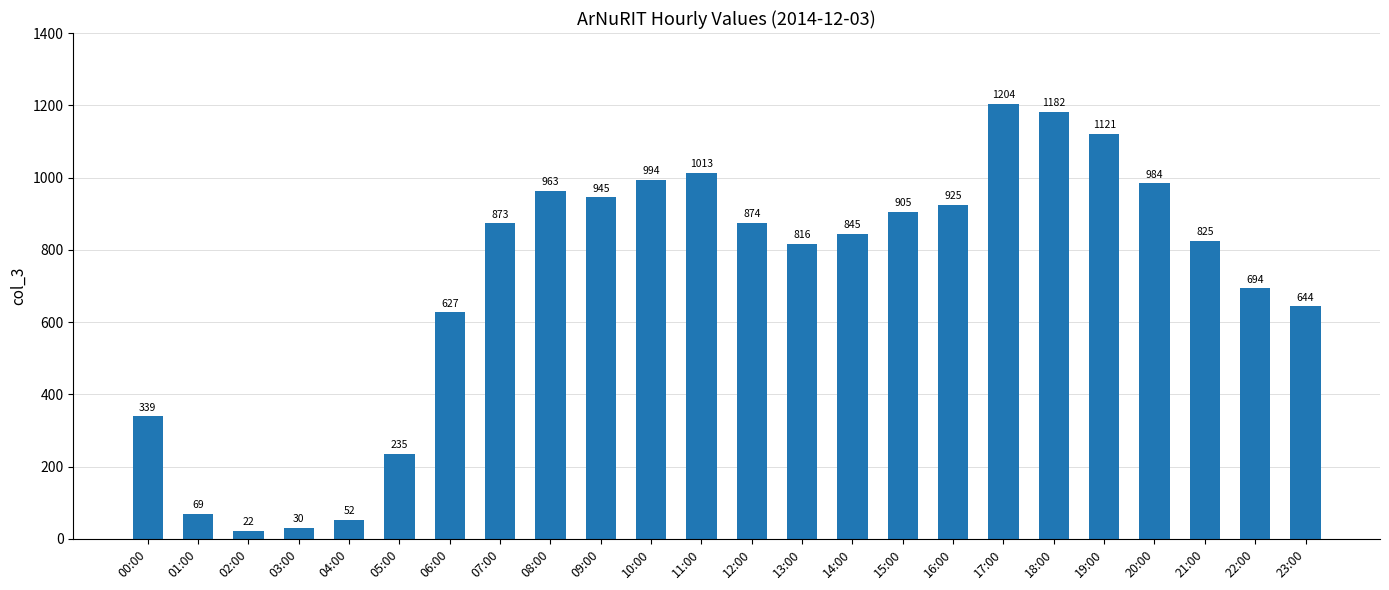

Which label corresponds to the smallest value in the chart?

02:00